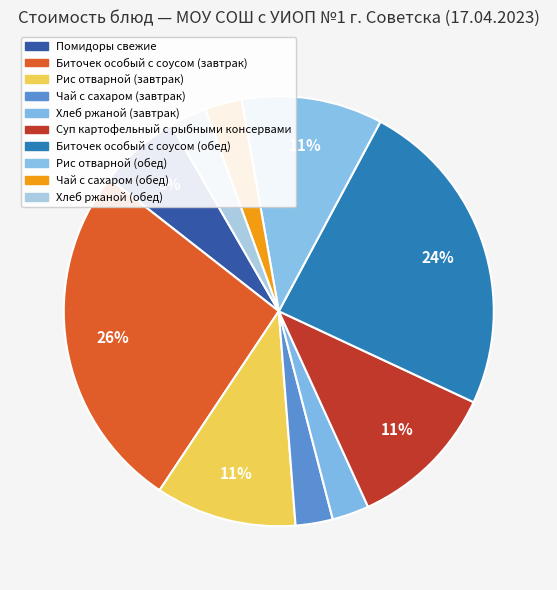

What percentage is the Чай с сахаром (обед) slice, to the nearest percent?

3%